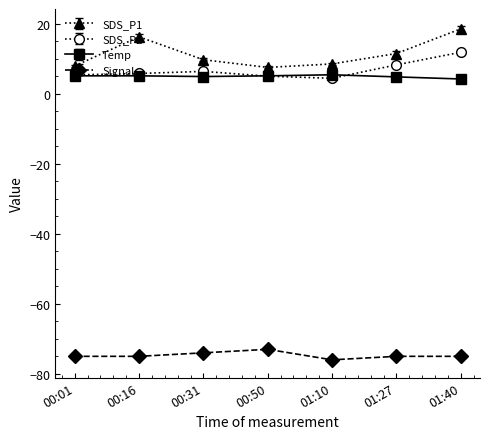

The Temp series shows 5.1 at 00:50. True or false?

True